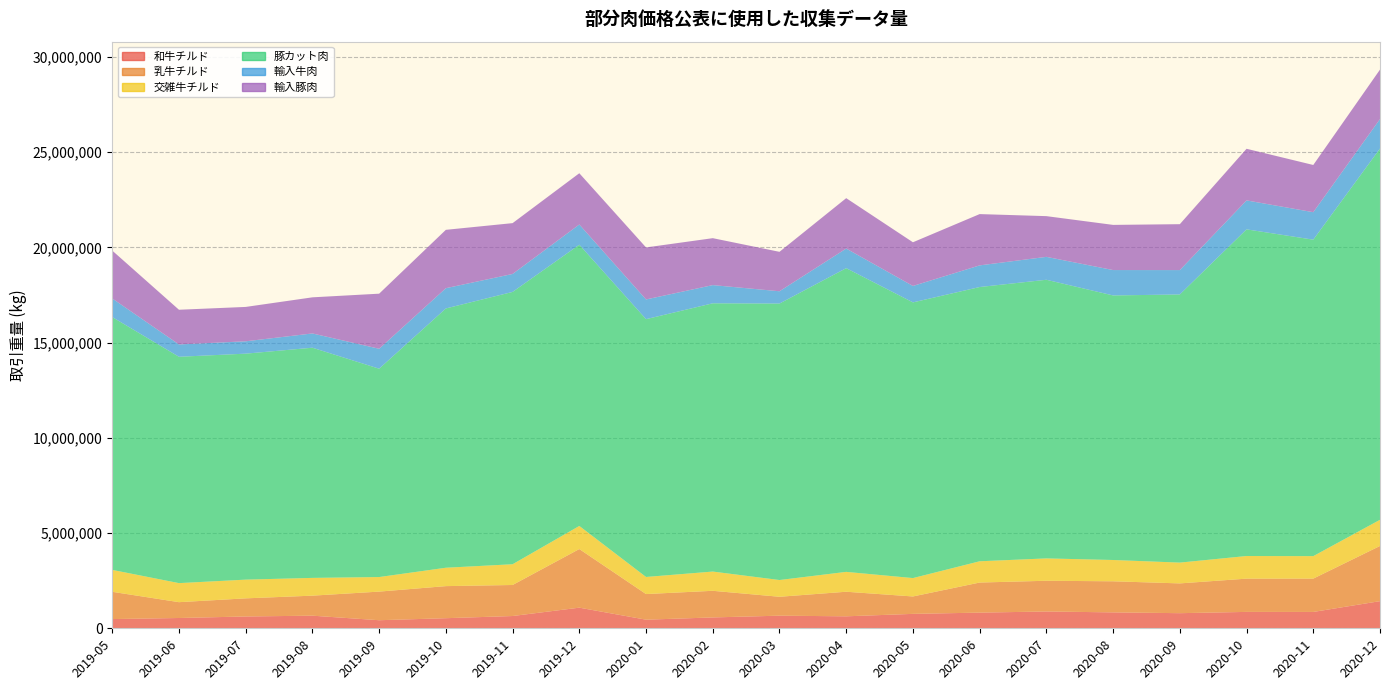

Reading left to right, what are all the values shown in this chart?

和牛チルド: 484106	540345	620604	662333	423708	529927	644488	1083376	452082	570394	662250	629052	757111	822884	882678	835734	793755	860543	858679	1425082
乳牛チルド: 1431707	831270	951457	1051382	1502667	1684512	1629111	3077564	1345686	1398244	993064	1290467	914435	1579316	1613039	1632143	1563517	1746142	1750310	2897976
交雑牛チルド: 1150172	1000231	982942	932570	764377	964794	1089523	1212206	897381	1009808	879198	1042834	964984	1116019	1173702	1118172	1091772	1187974	1179700	1373269
豚カット肉: 13273579	11883529	11864309	12084767	10938749	13613333	14297391	14765712	13535755	14084506	14514744	15945495	14474378	14399013	14629140	13889368	14078250	17150441	16615241	19491807
輸入牛肉: 976465	647422	648226	748867	1045784	1063633	942778	1061351	1034201	955424	645556	1029302	862636	1136154	1202447	1332983	1279005	1519838	1442375	1548497
輸入豚肉: 2513869	1821572	1805176	1896383	2892506	3064213	2668494	2691521	2730771	2464109	2070602	2646257	2293693	2693365	2138116	2371193	2410604	2710804	2478761	2596006